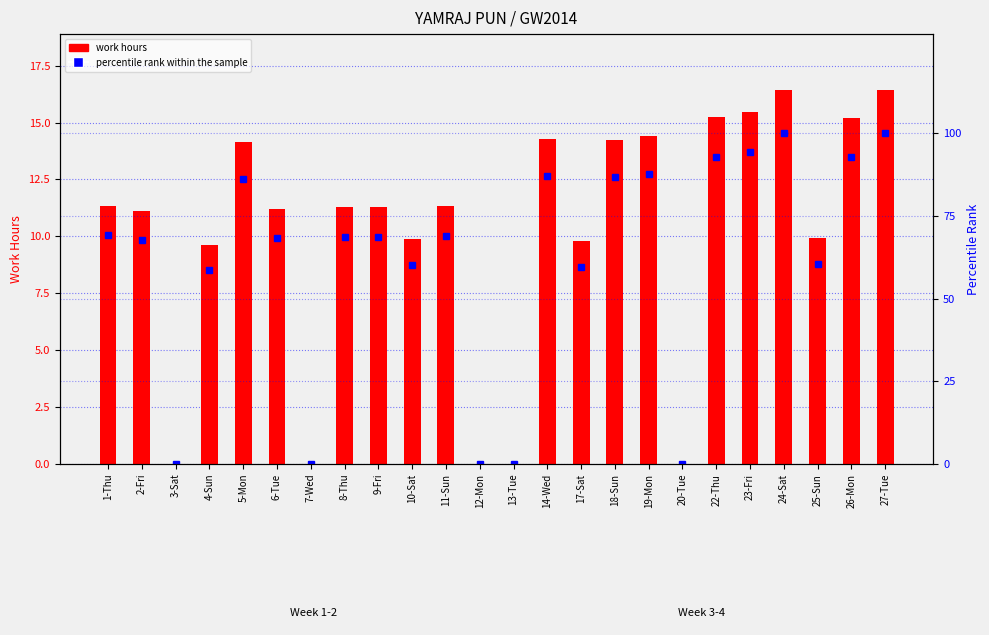

Does the chart contain stacked bars?

No